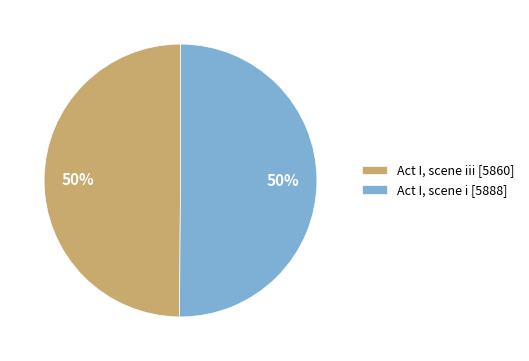

Do Act I, scene iii [5860] and Act I, scene i [5888] together represent more than half of the pie?

Yes